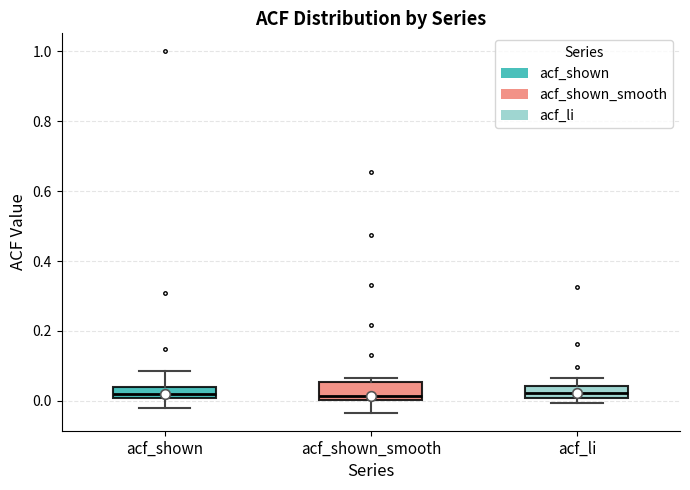

Reading left to right, read every box against the y-axis: the position of its median line, the range the box covers, and the ends of its whiskers. The values are not printed on the chart, so give them approximately, as read against the axis.

acf_shown: median 0.02, box 0.00 to 0.04, whiskers -0.02 to 0.08
acf_shown_smooth: median 0.02, box 0.00 to 0.06, whiskers -0.04 to 0.06 (just above the box's upper edge)
acf_li: median 0.02, box 0.00 to 0.04, whiskers 0.00 (just below the box's lower edge) to 0.06